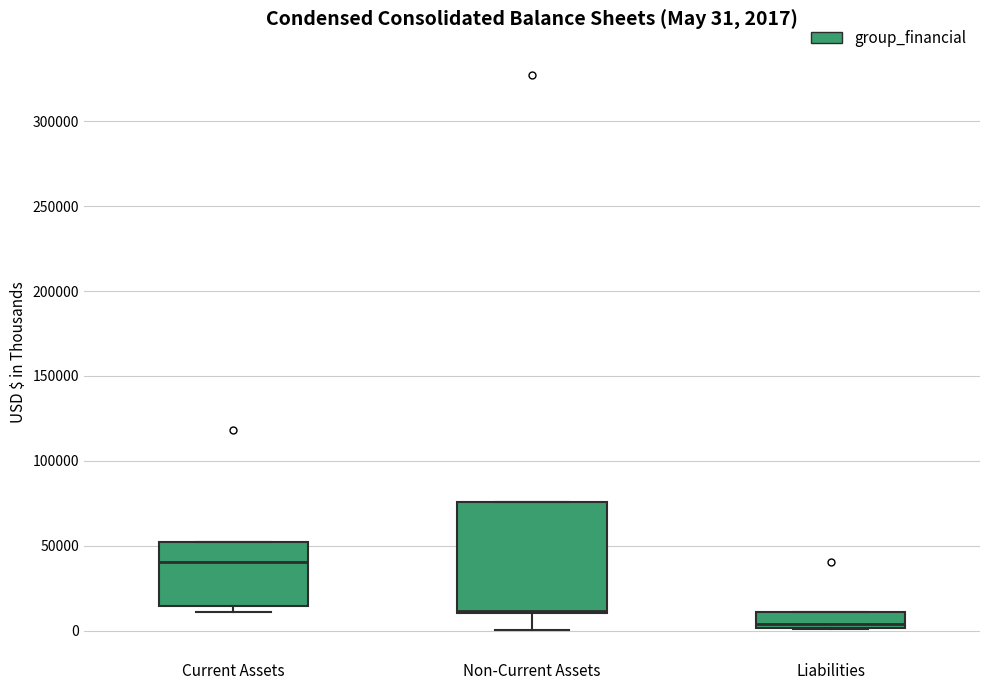

Which box's median line is the lowest?

Liabilities